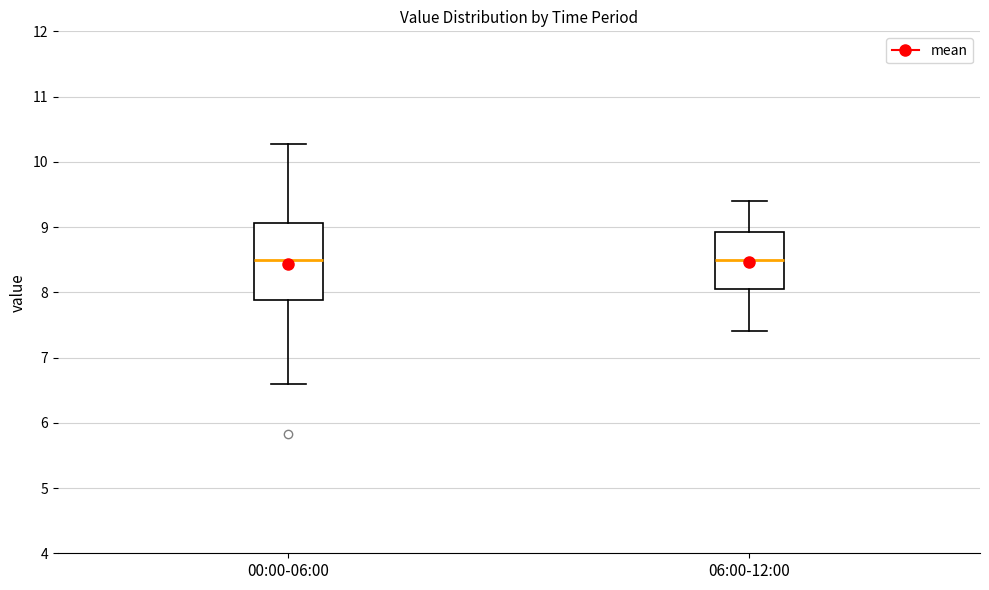

Where does the upper whisker of the box for 06:00-12:00 end on the y-axis? The values are not printed on the chart, so give them approximately, as read against the axis.

9.4